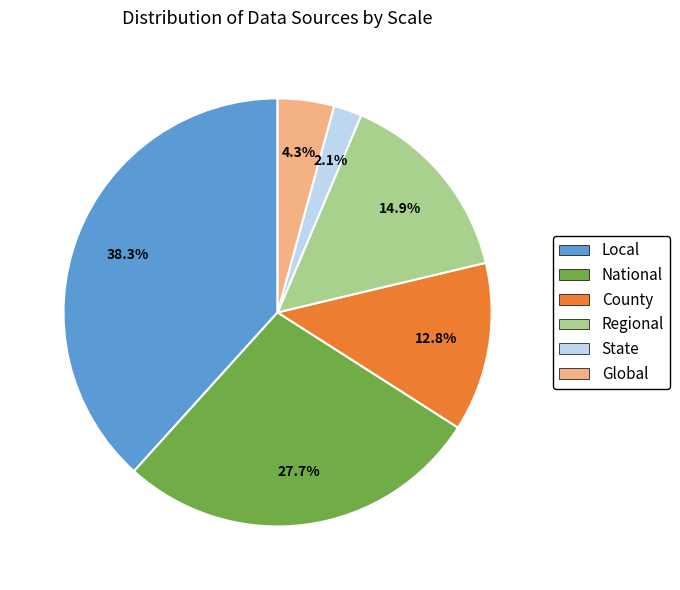

Approximately how many times larger is the value at Regional compared to Local?

0.4